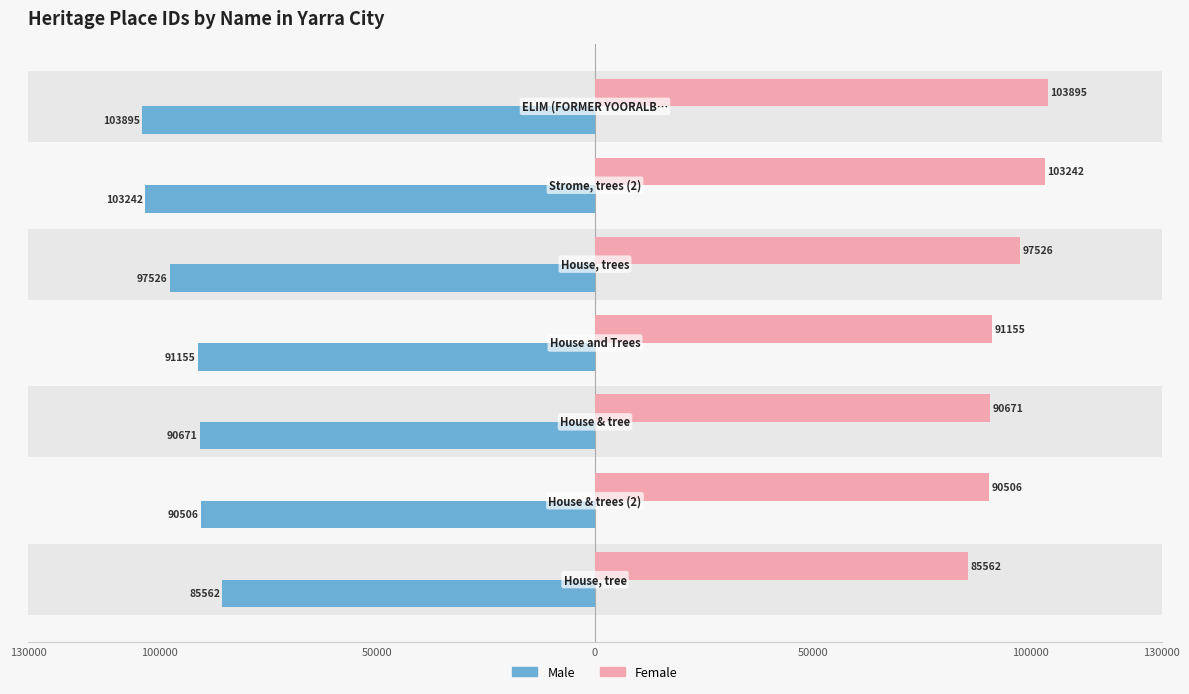

Which series has the largest total across all categories?

Female